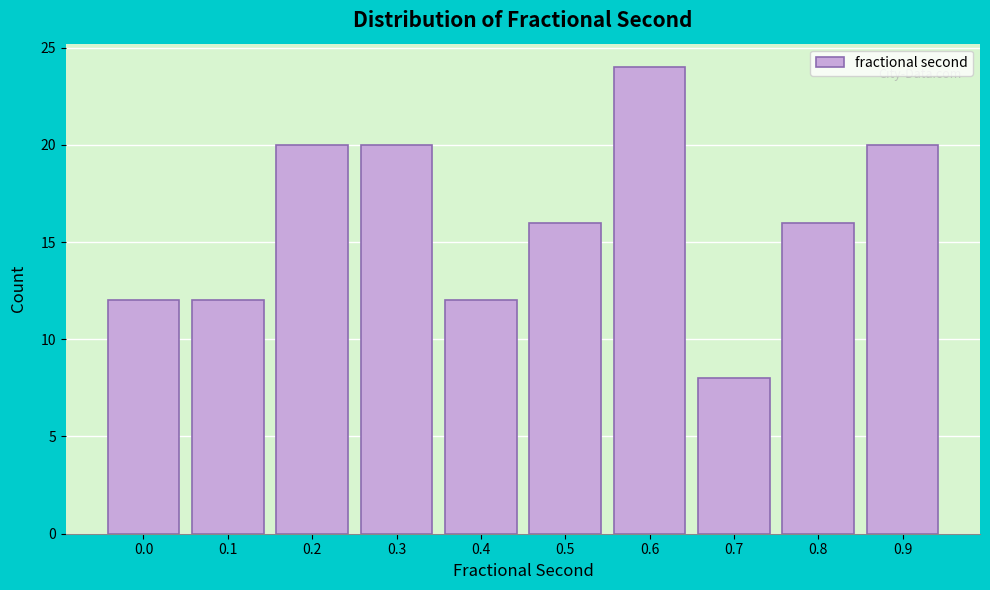

Reading right to left, transcribe all the data shown in this chart.

20	16	8	24	16	12	20	20	12	12